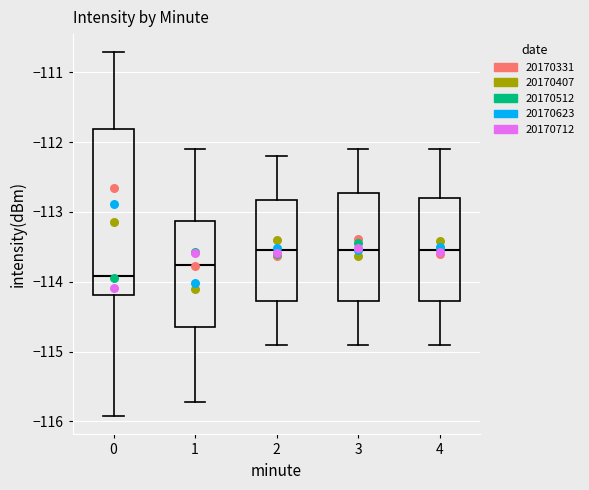

Reading left to right, transcribe this box plot: for each box, give where its median line is, the range the box spans, and where its two whiskers end, as read against the y-axis. The values are not printed on the chart, so give them approximately, as read against the axis.

0: median -113.9, box -114.2 to -111.8, whiskers -115.9 to -110.7
1: median -113.8, box -114.6 to -113.1, whiskers -115.7 to -112.1
2: median -113.5, box -114.3 to -112.8, whiskers -114.9 to -112.2
3: median -113.5, box -114.3 to -112.7, whiskers -114.9 to -112.1
4: median -113.5, box -114.3 to -112.8, whiskers -114.9 to -112.1